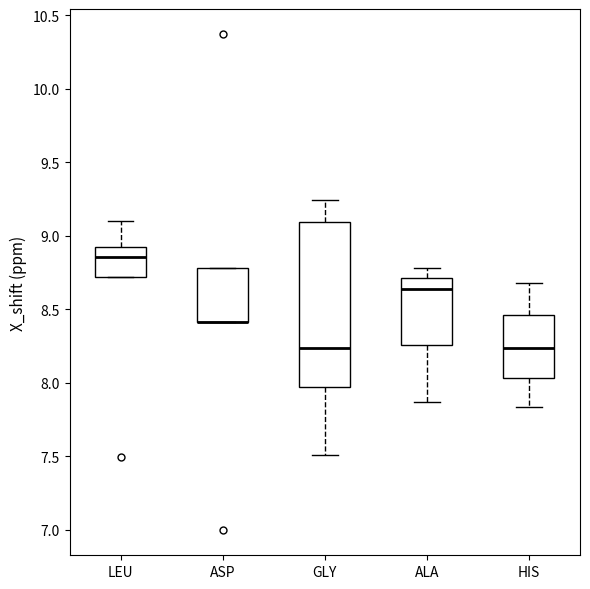

Where does the lower whisker of the box for HIS end on the y-axis? The values are not printed on the chart, so give them approximately, as read against the axis.

7.85